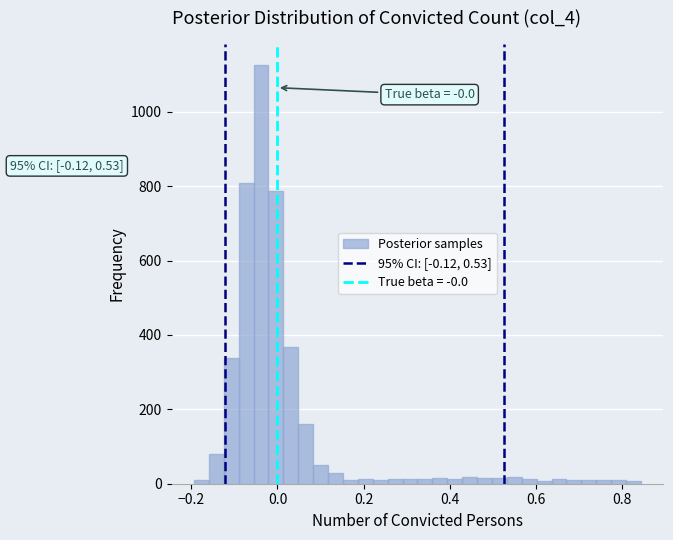

Read against the x-axis, roughly where is the centre of the tallest bar?

-0.04